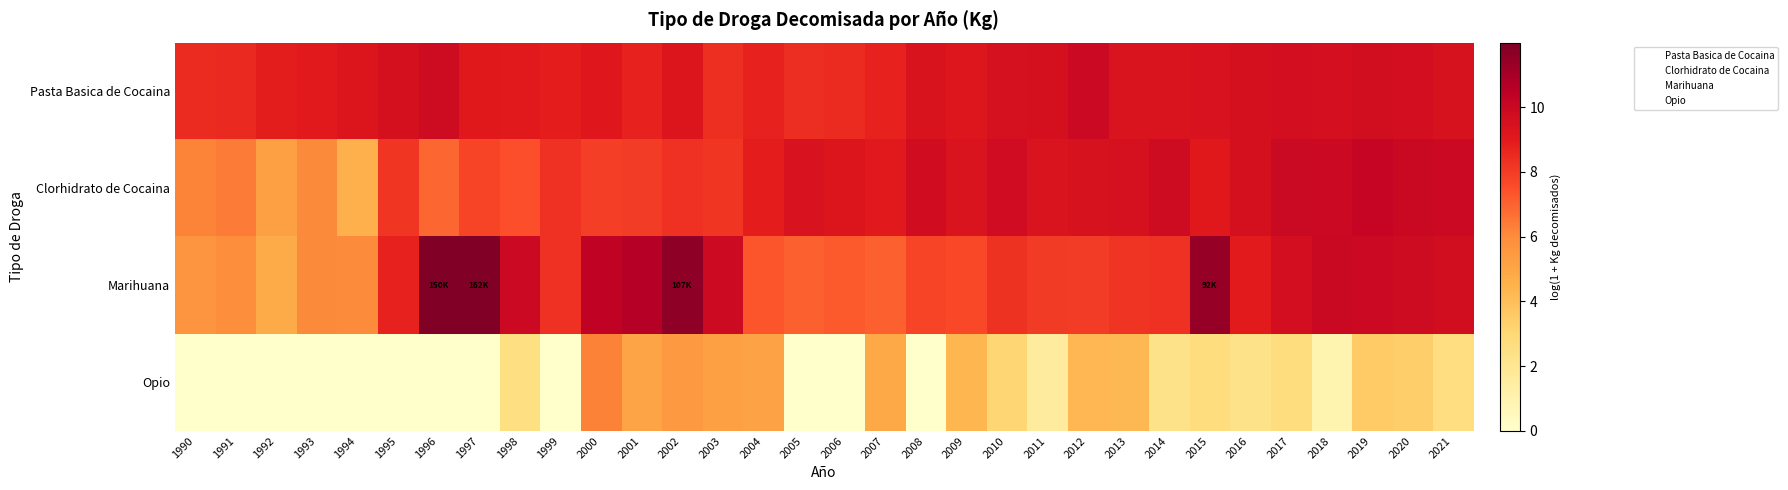

At how many categories does at least one series exceed 6?

32